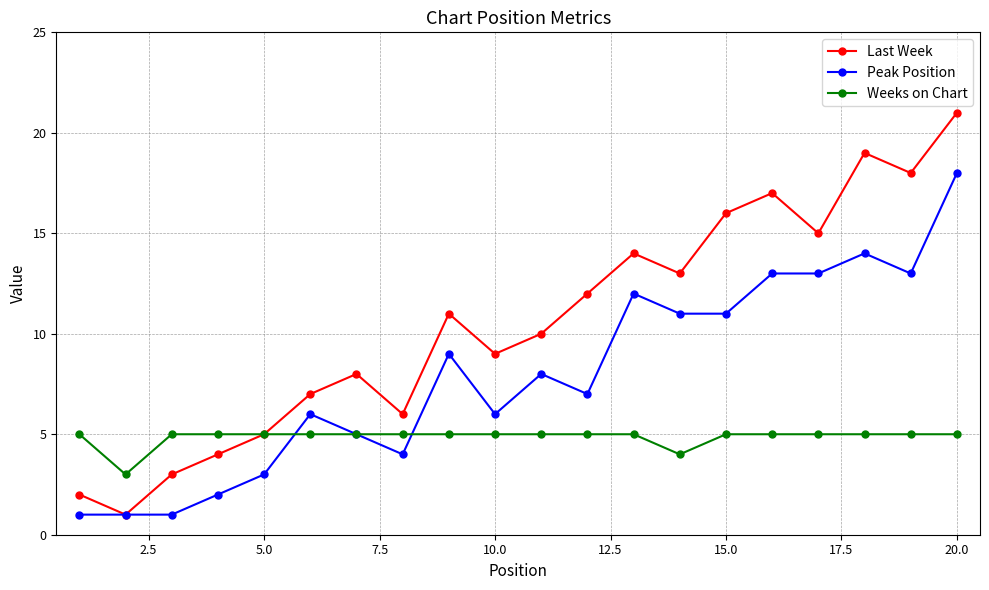

Which series has the largest total across all categories?

Last Week